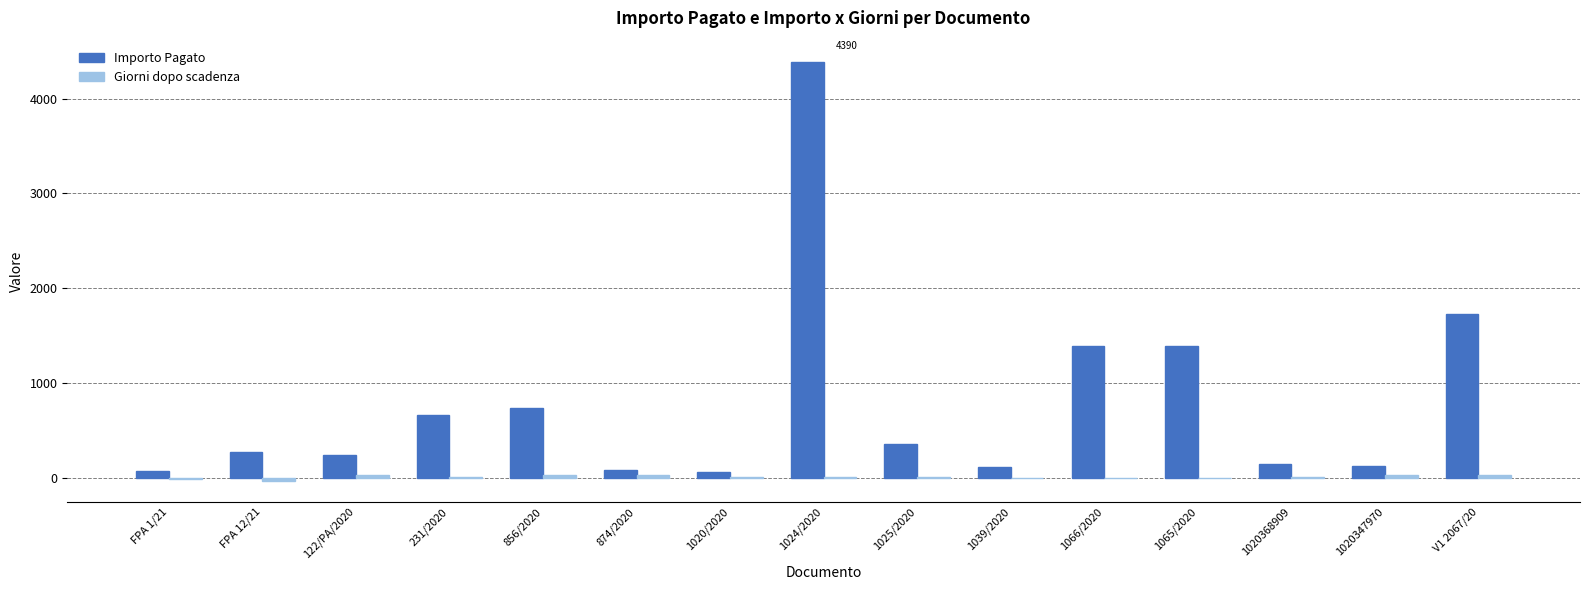

How many groups of bars are there?

15